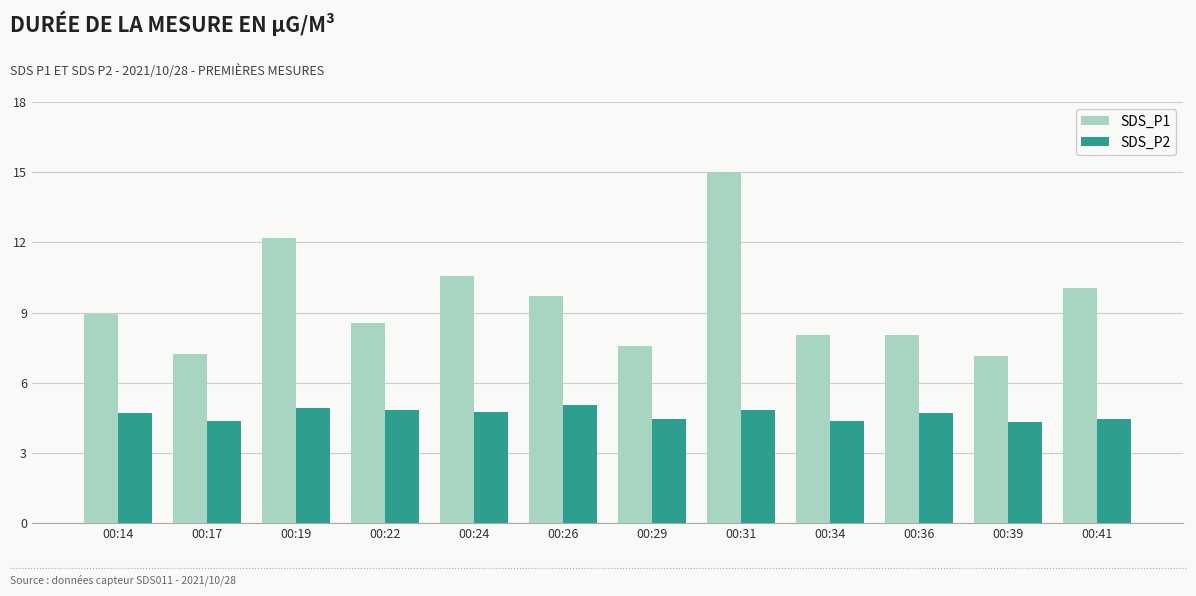

The SDS_P1 series shows 2.0 at 00:17. True or false?

False